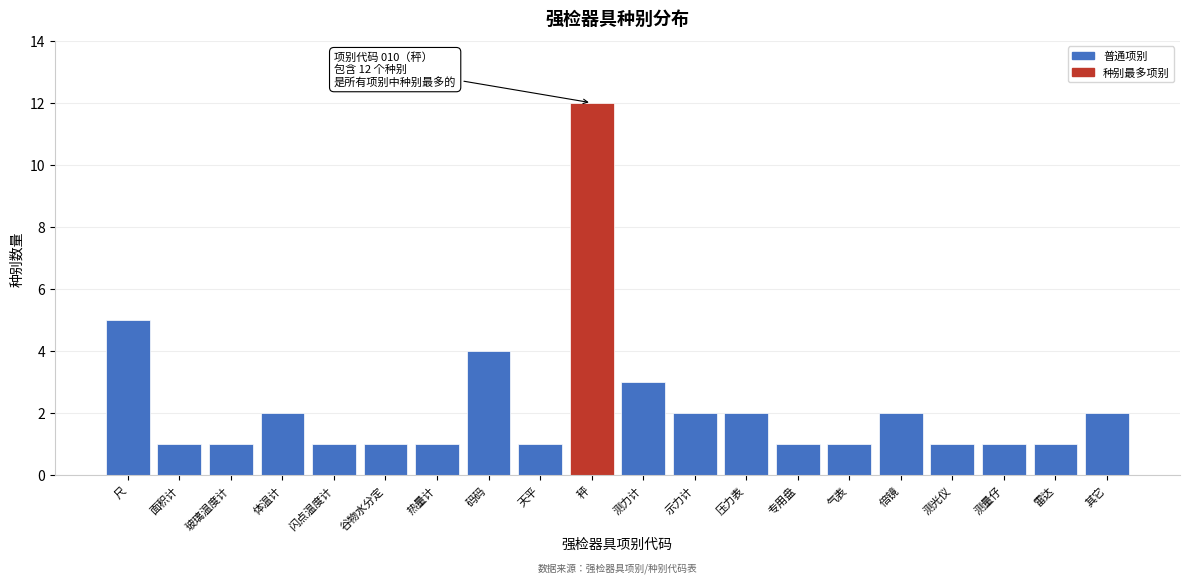

Reading left to right, what are all the values shown in this chart?

5	1	1	2	1	1	1	4	1	12	3	2	2	1	1	2	1	1	1	2